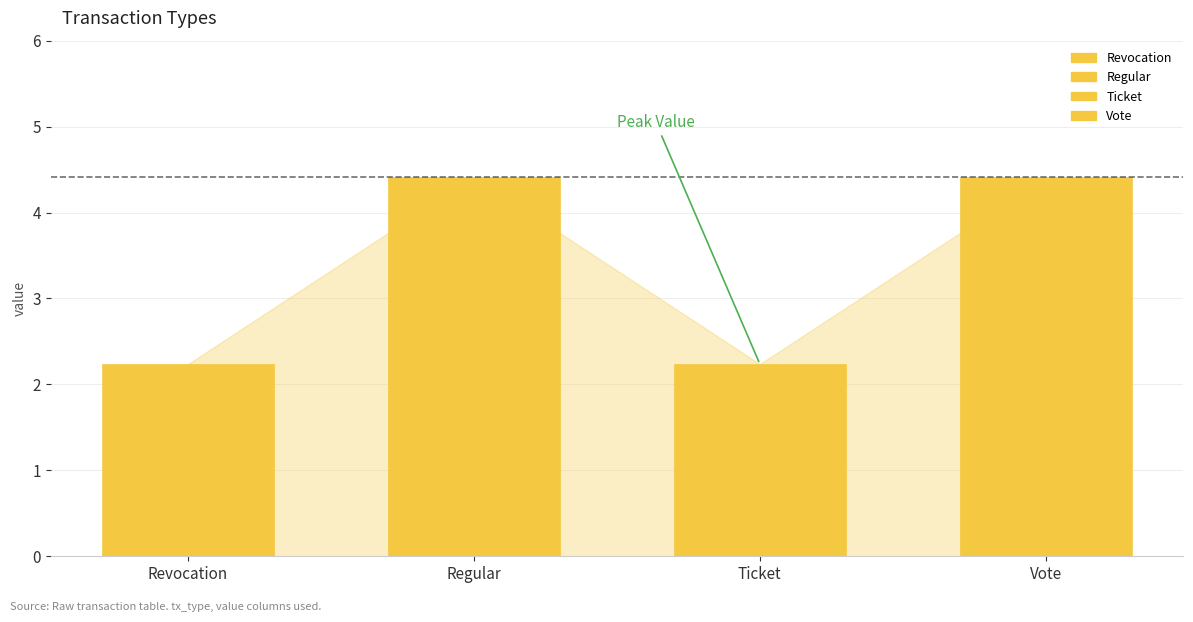

How many bars are there in total?

4